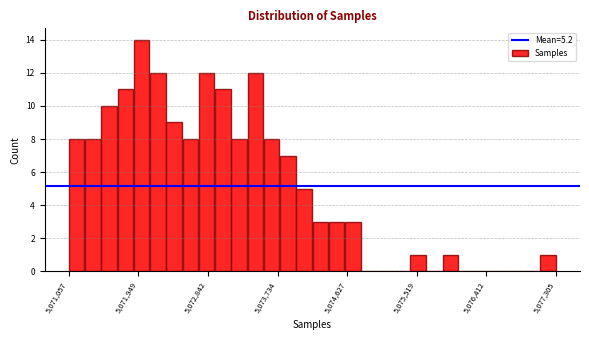

Read against the x-axis, roughly where is the centre of the tallest bar?

5072000